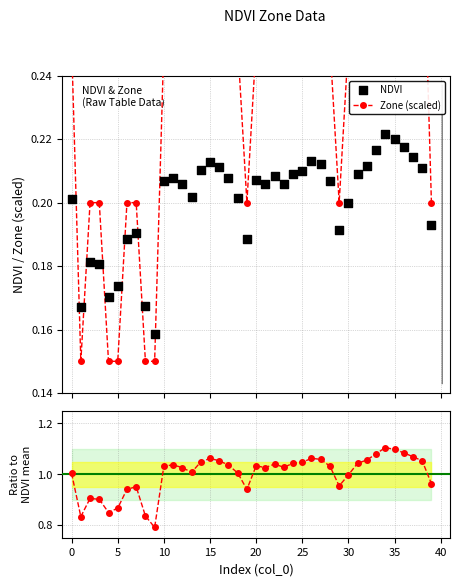

Which series has the largest total across all categories?

Ratio to mean NDVI